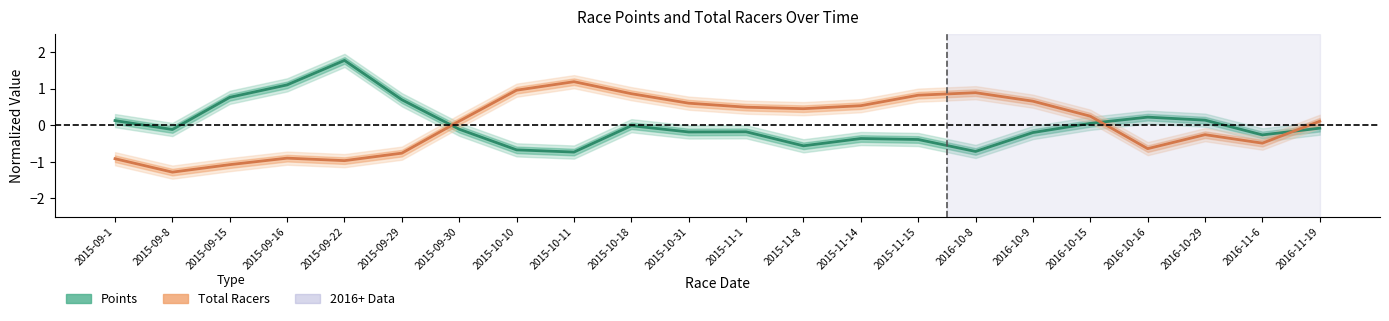

Reading right to left, what are all the values shown in this chart?

Points (normalized): -0.1	-0.3	0.1	0.2	0.1	-0.2	-0.7	-0.4	-0.4	-0.6	-0.2	-0.2	-0.0	-0.7	-0.7	-0.1	0.7	1.8	1.1	0.8	-0.1	0.1
Total Racers (normalized): 0.1	-0.5	-0.3	-0.6	0.3	0.7	0.9	0.8	0.5	0.5	0.5	0.6	0.9	1.2	1.0	0.1	-0.8	-1.0	-0.9	-1.1	-1.3	-0.9